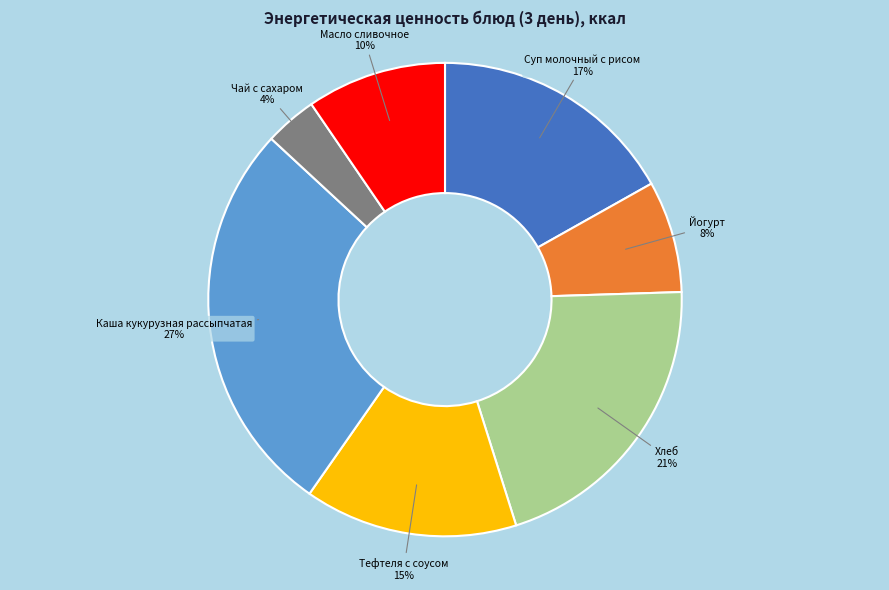

To the nearest percent, what is the average slice percentage?

14%